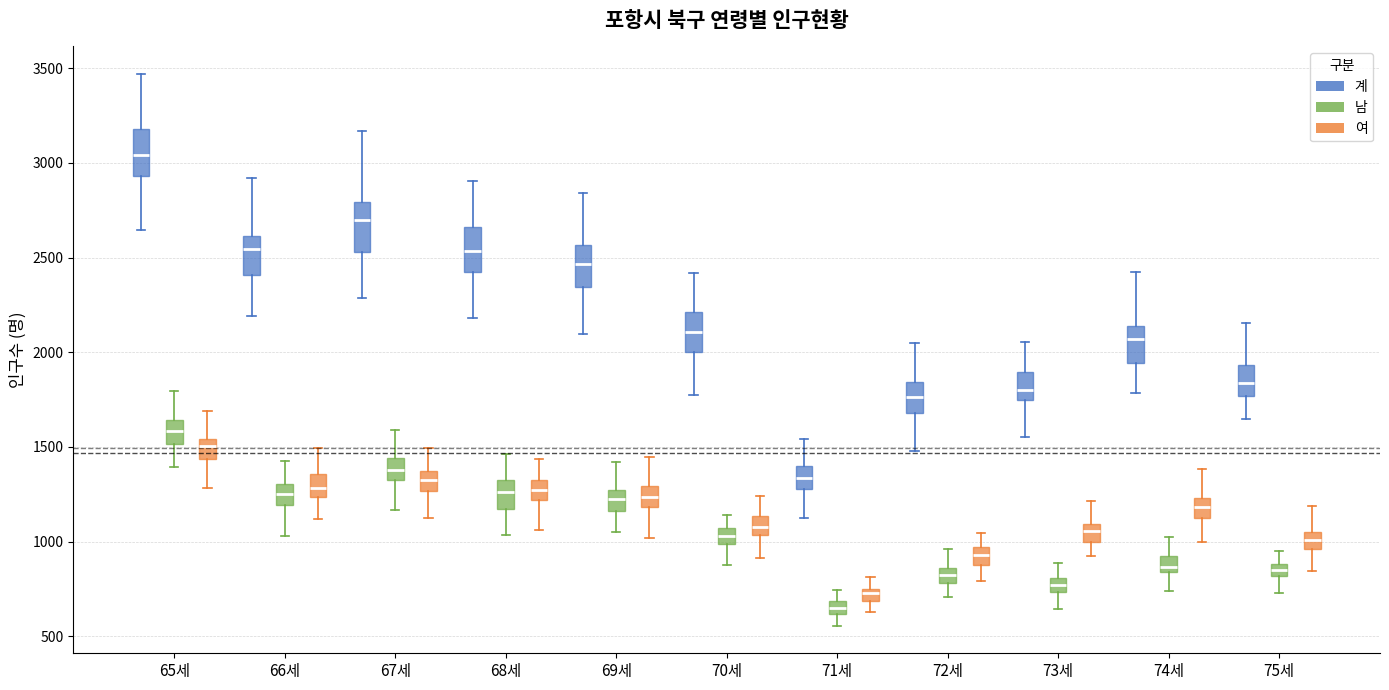

Which box's median line is the highest?

65세 (계)